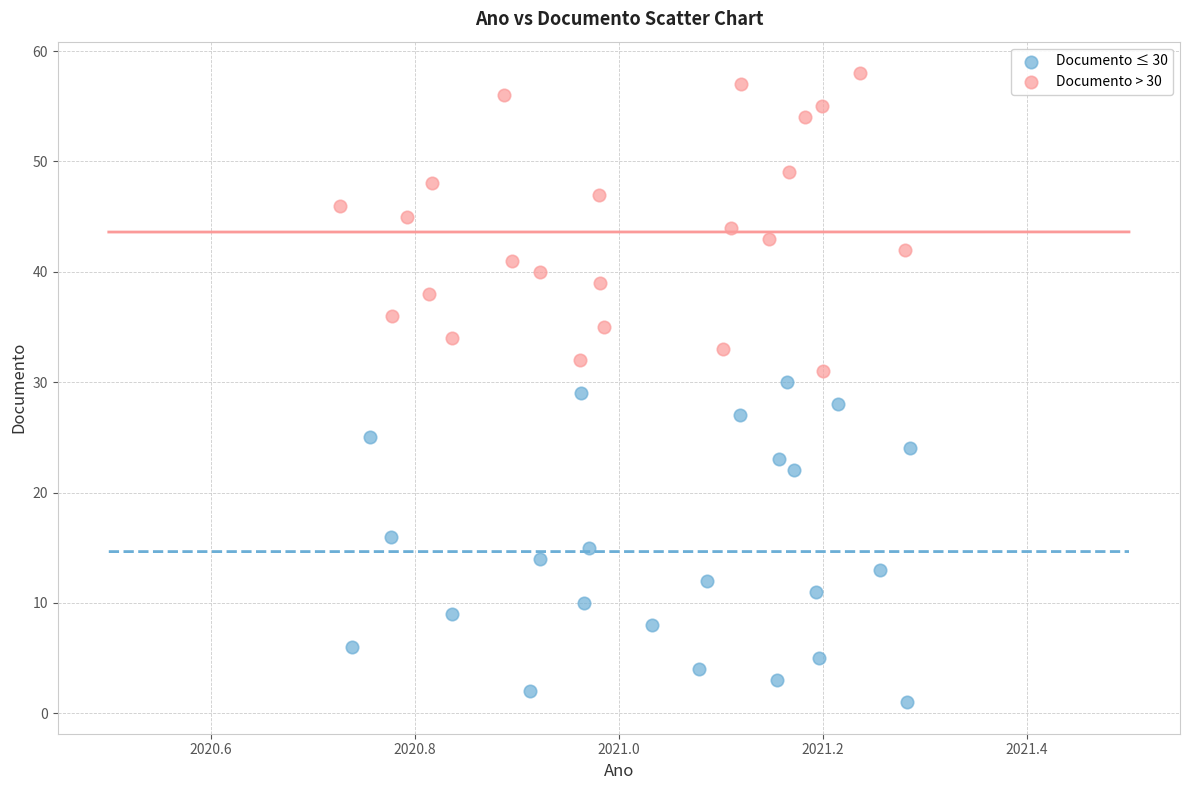

Which series contains the lowest Y value?

Documento ≤ 30